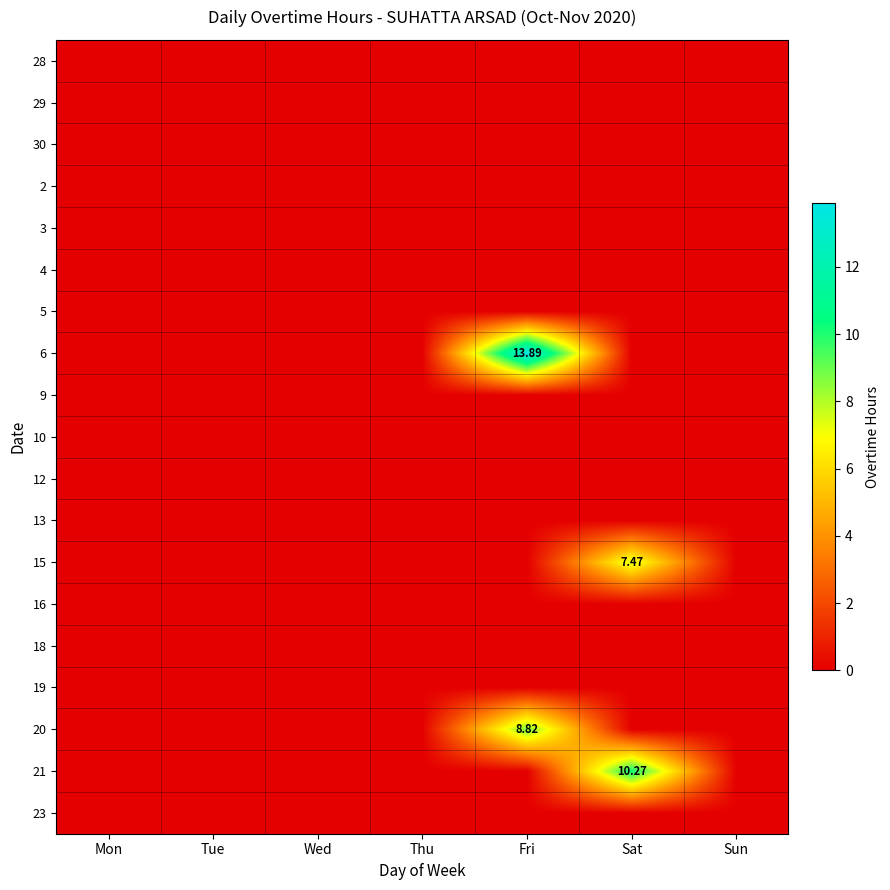

Is the value of 4 at Thu greater than the value of 6 at Fri?

No